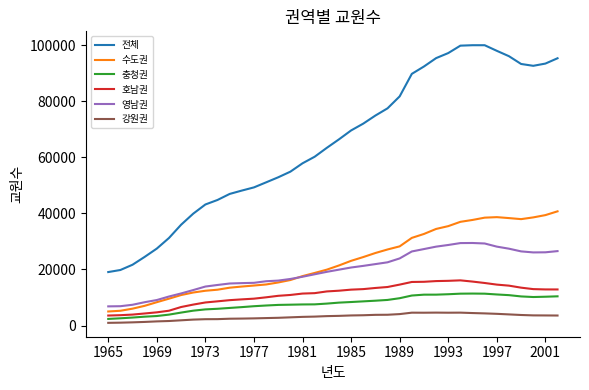

True or false: 수도권 and 전체 cross at least once.

False